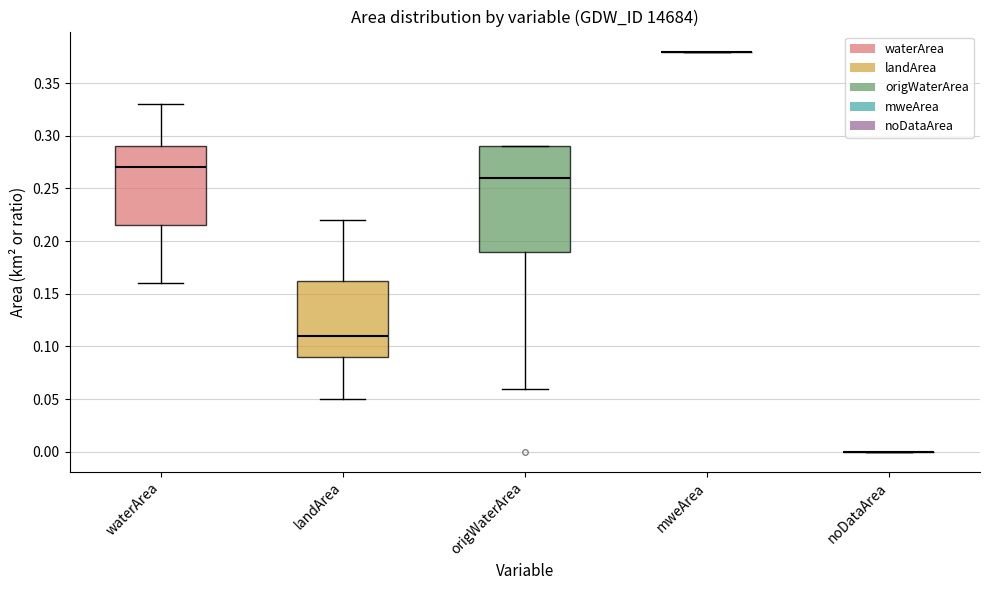

Reading left to right, read every box against the y-axis: the position of its median line, the range the box covers, and the ends of its whiskers. The values are not printed on the chart, so give them approximately, as read against the axis.

waterArea: median 0.270, box 0.215 to 0.290, whiskers 0.160 to 0.330
landArea: median 0.110, box 0.090 to 0.165, whiskers 0.050 to 0.220
origWaterArea: median 0.260, box 0.190 to 0.290, whiskers 0.060 to 0.290
mweArea: box collapsed to a line at 0.380, whiskers 0.380 to 0.380
noDataArea: box collapsed to a line at 0.000, whiskers 0.000 to 0.000